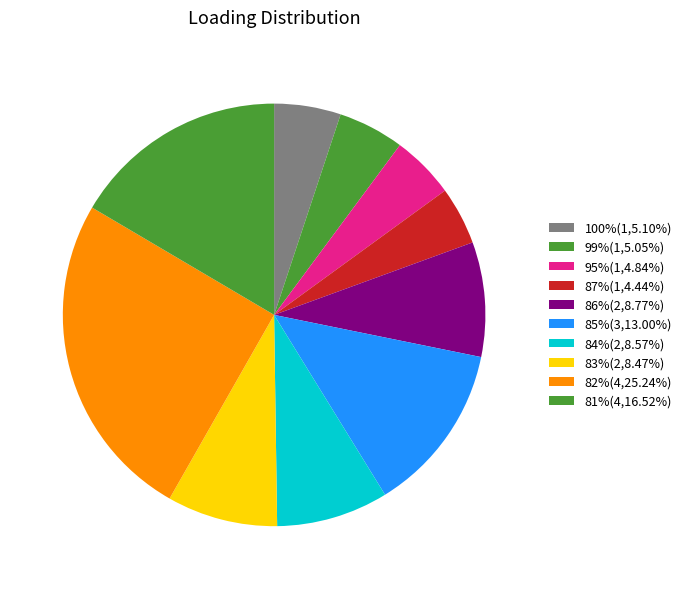

Count the number of slices in the pie.

10